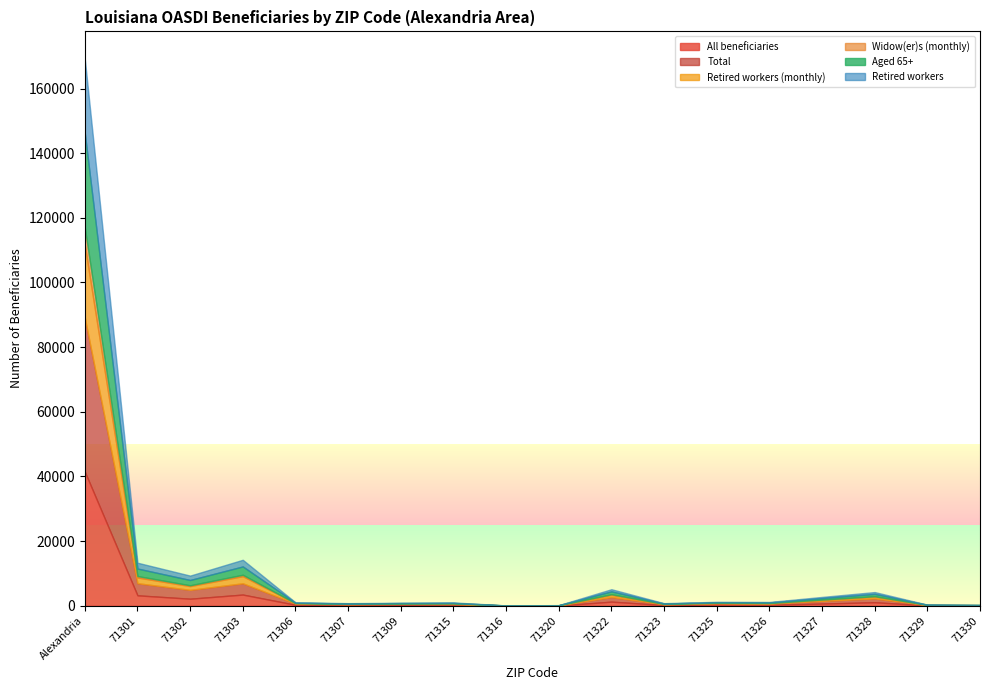

Reading left to right, list all the values displayed in this chart.

All beneficiaries: Alexandria=41477	71301=3199	71302=2152	71303=3434	71306=276	71307=202	71309=235	71315=261	71316=19	71320=43	71322=1245	71323=192	71325=321	71326=275	71327=649	71328=1060	71329=80	71330=61
Total: Alexandria=47635	71301=3755	71302=2740	71303=3490	71306=370	71307=255	71309=330	71315=260	71316=20	71320=55	71322=1445	71323=225	71325=420	71326=355	71327=820	71328=1200	71329=90	71330=65
Retired workers (monthly): Alexandria=22401	71301=1762	71302=1160	71303=2211	71306=122	71307=89	71309=92	71315=161	71316=11	71320=19	71322=656	71323=97	71325=123	71326=131	71327=344	71328=534	71329=37	71330=35
Widow(er)s (monthly): Alexandria=5474	71301=456	71302=257	71303=434	71306=19	71307=22	71309=20	71315=21	71316=4	71320=3	71322=203	71323=22	71325=29	71326=50	71327=79	71328=124	71329=21	71330=5
Aged 65+: Alexandria=29235	71301=2315	71302=1635	71303=2565	71306=140	71307=115	71309=130	71315=155	71316=15	71320=30	71322=880	71323=135	71325=175	71326=200	71327=450	71328=735	71329=60	71330=45
Retired workers: Alexandria=22990	71301=1810	71302=1360	71303=2065	71306=125	71307=95	71309=95	71315=145	71316=10	71320=20	71322=665	71323=105	71325=130	71326=140	71327=365	71328=560	71329=40	71330=35